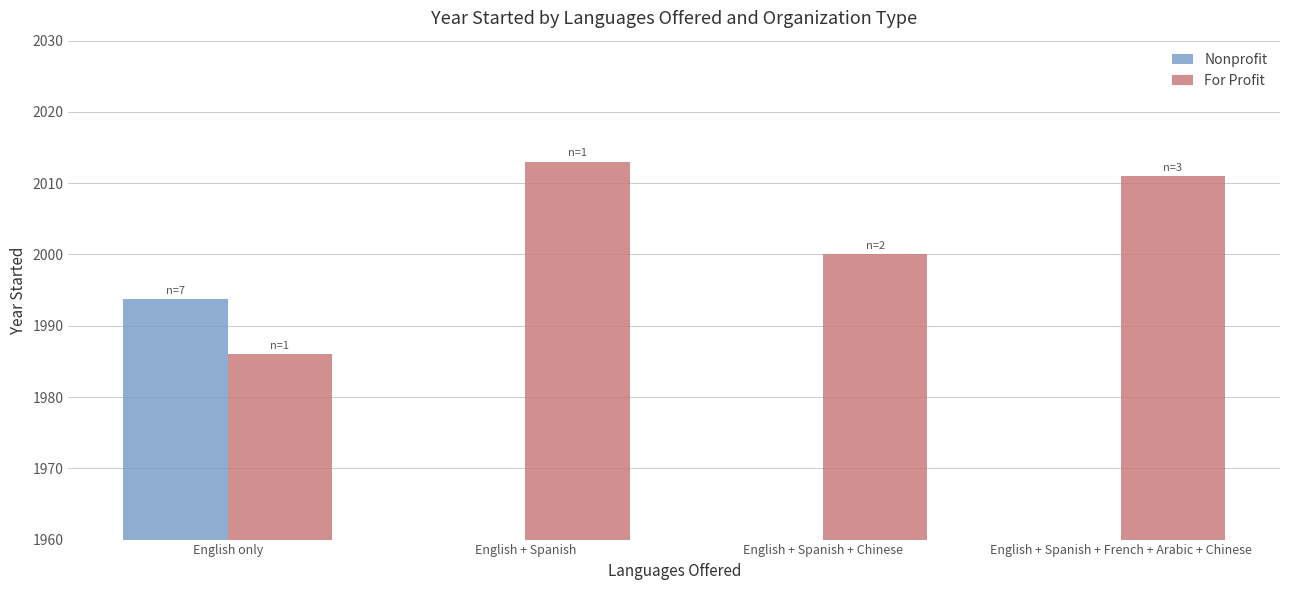

At how many categories does at least one series exceed 863?

4